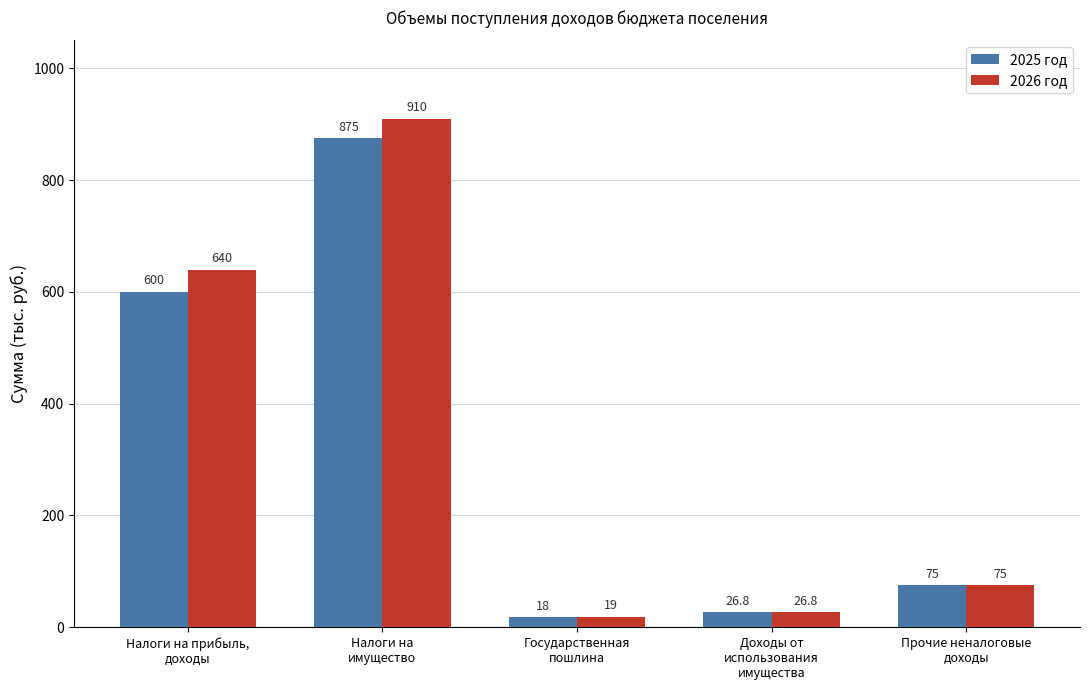

What is the maximum value shown in the chart?

910.0